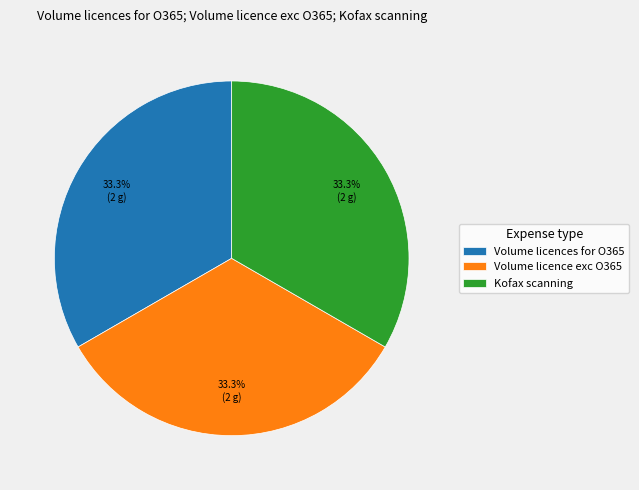

To the nearest percent, what is the average slice percentage?

33%